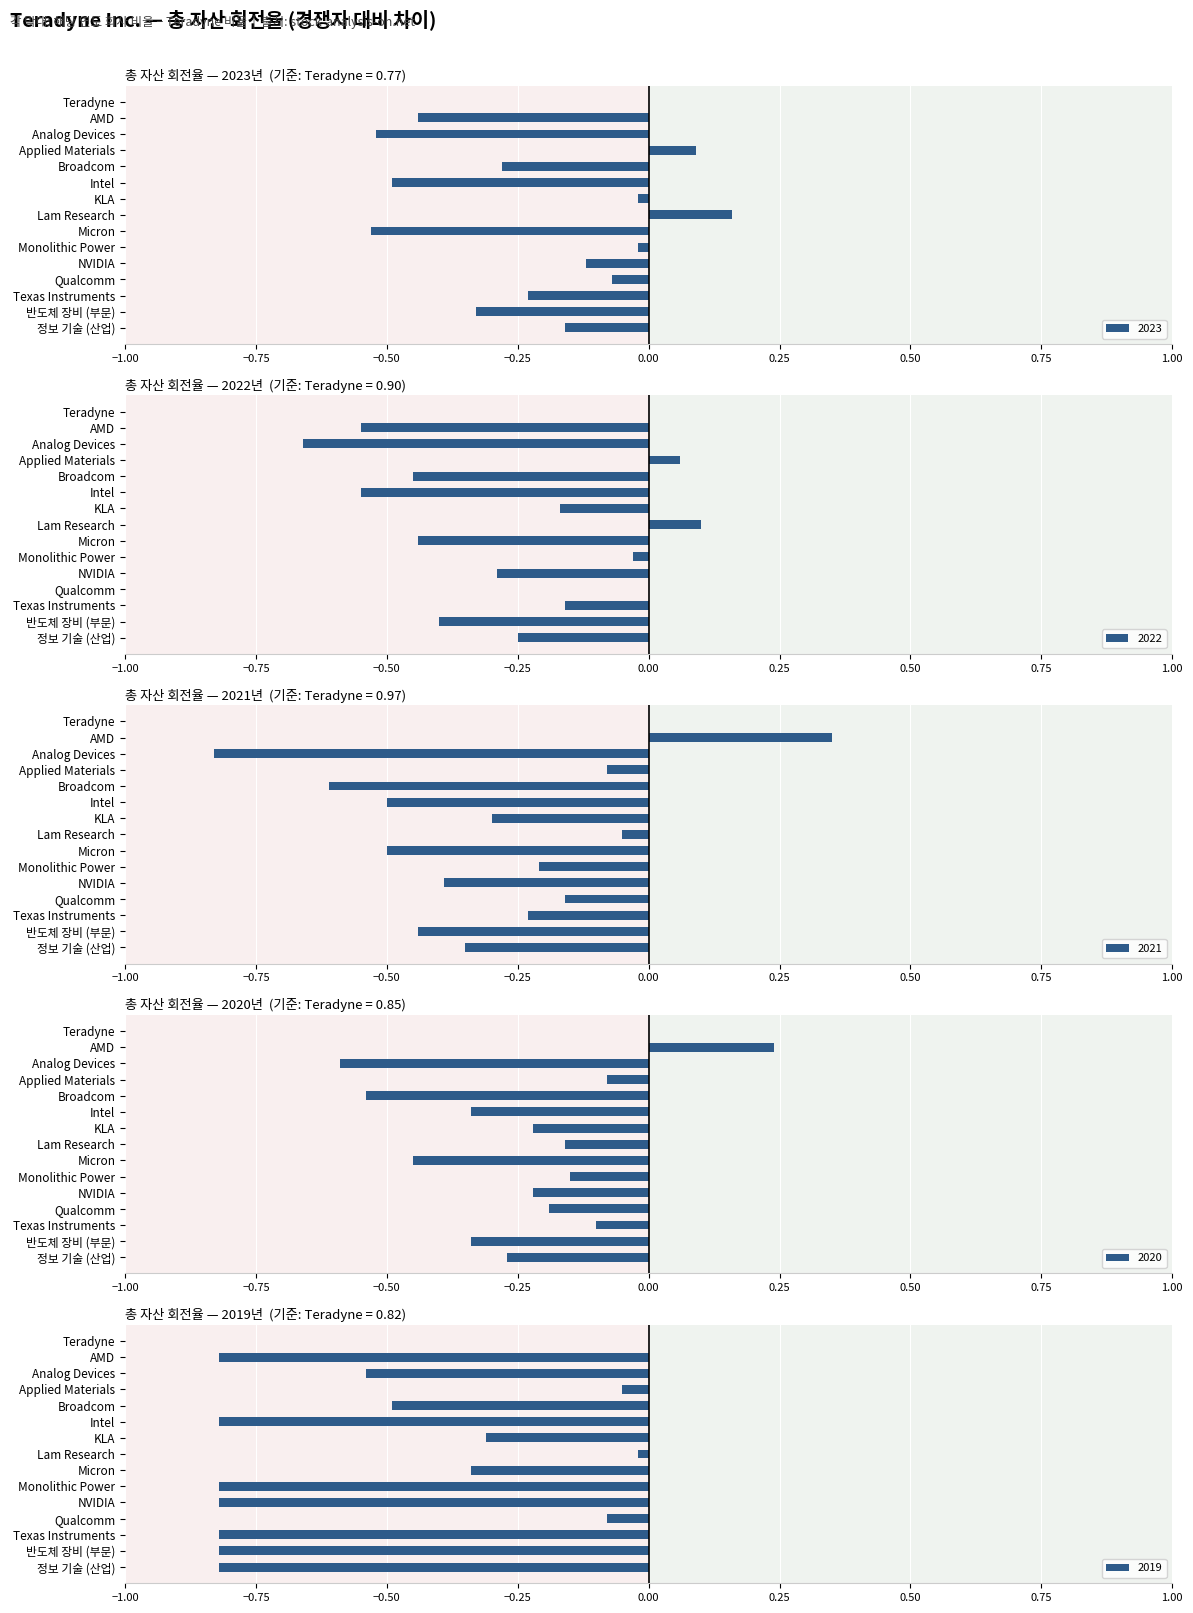

True or false: 2019 has a value of -0.8 at AMD.

True